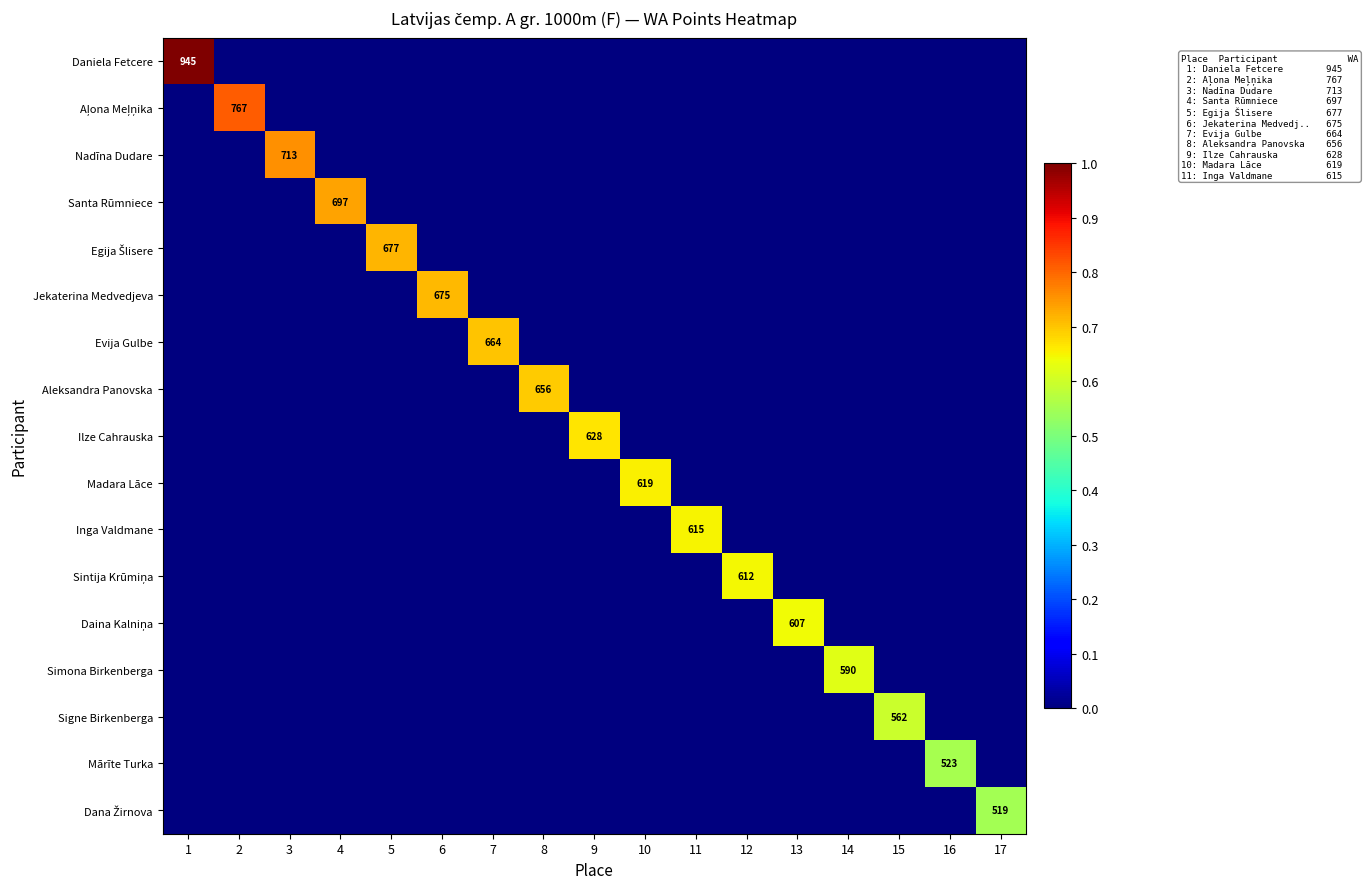

How many series are shown in this chart?

17